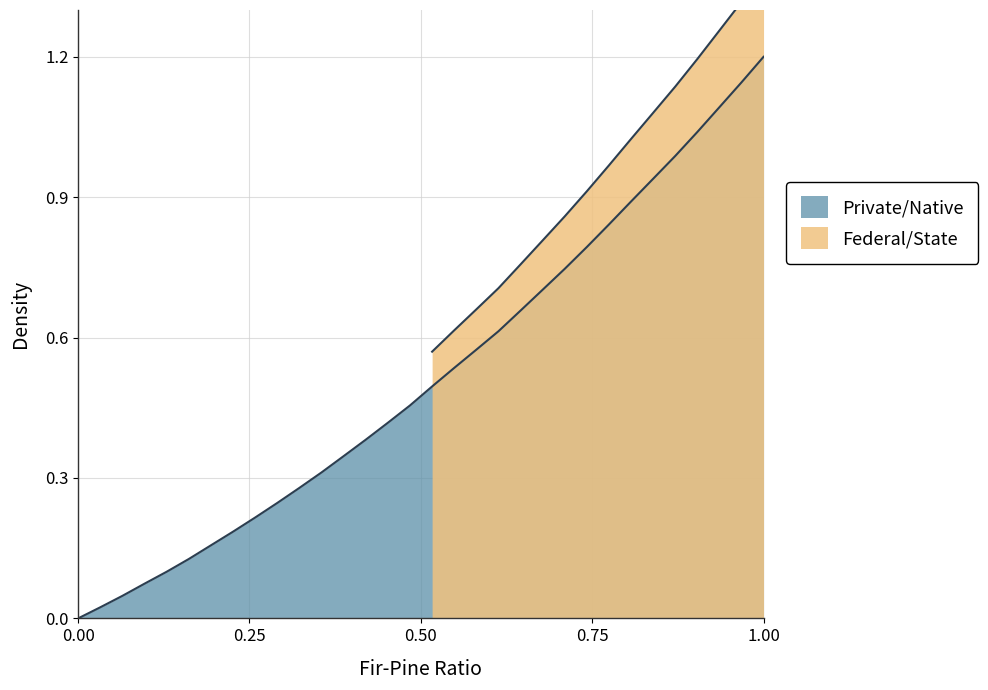

Reading left to right, extract all data points from this chart.

0.0	0.0	0.0	0.1	0.1	0.1	0.2	0.2	0.2	0.2	0.3	0.3	0.3	0.4	0.4	0.5	0.5	0.5	0.6	0.6	0.7	0.7	0.7	0.8	0.8	0.9	0.9	1.0	1.0	1.1	1.1	1.2